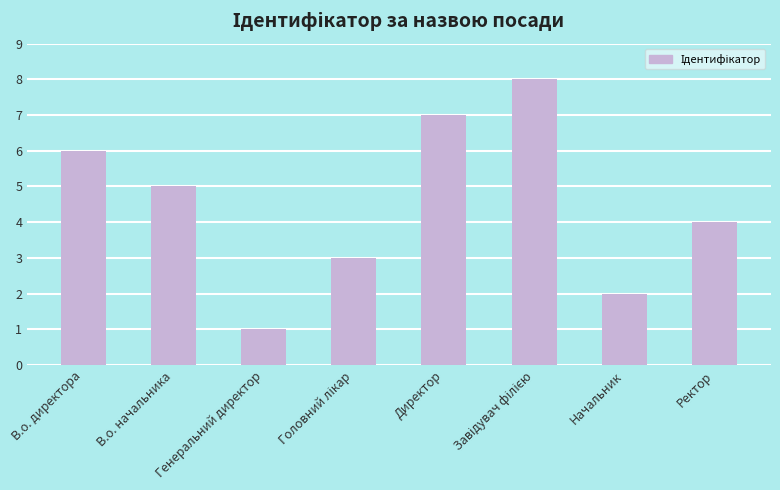

What is the sum of all values?

36